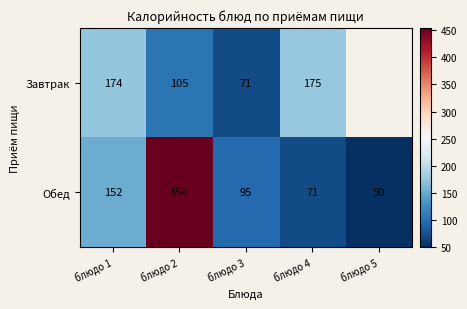

What is the total value across all series at блюдо 2?

559